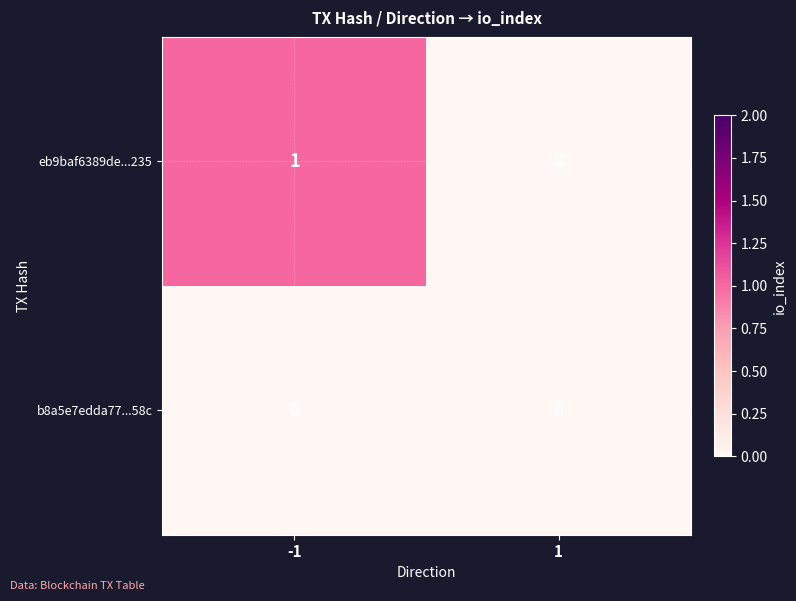

Which series changed the most between -1 and 1?

eb9baf6389de...235